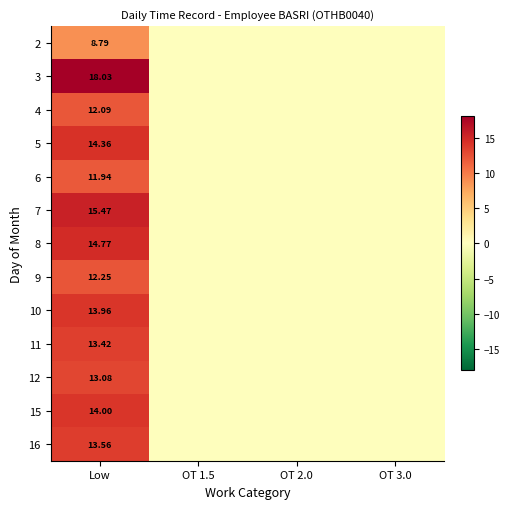

Count the number of data series in this chart.

13